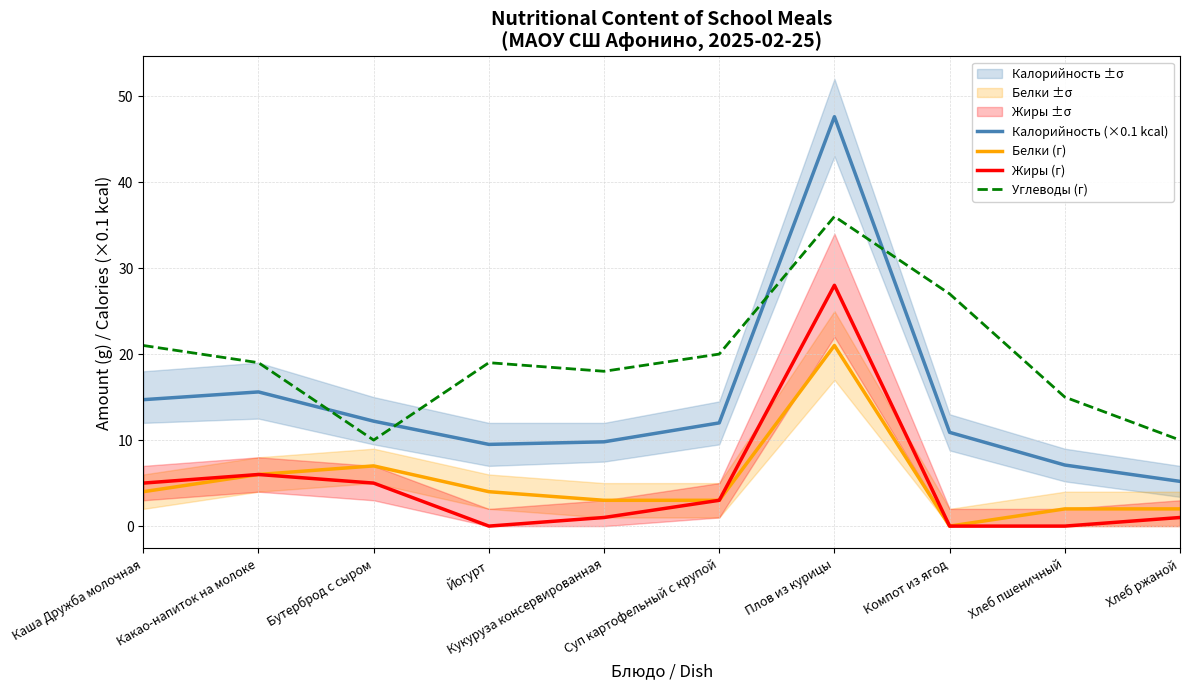

Rank the series by their maximum value, from lowest to highest.

Белки (г), Жиры (г), Углеводы (г), Калорийность (×0.1 kcal)